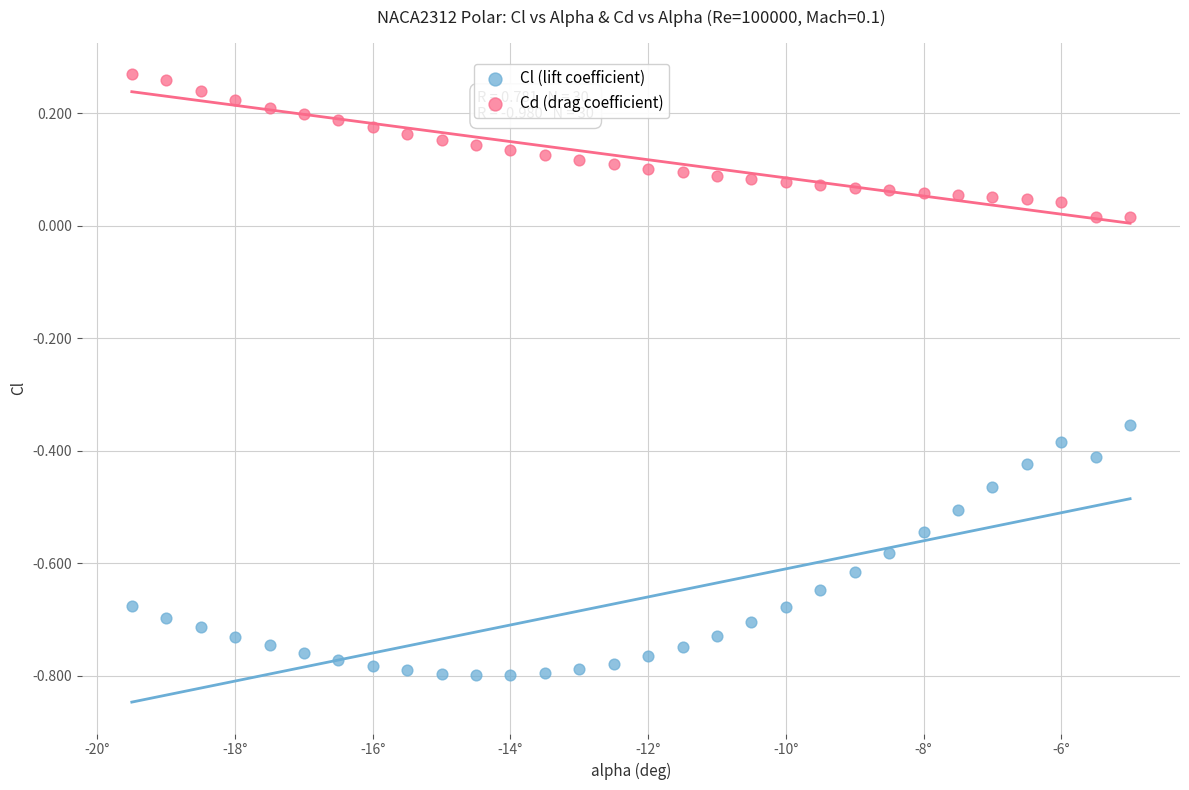

What is the X range (max minus min) for the scatter plot?

14.5